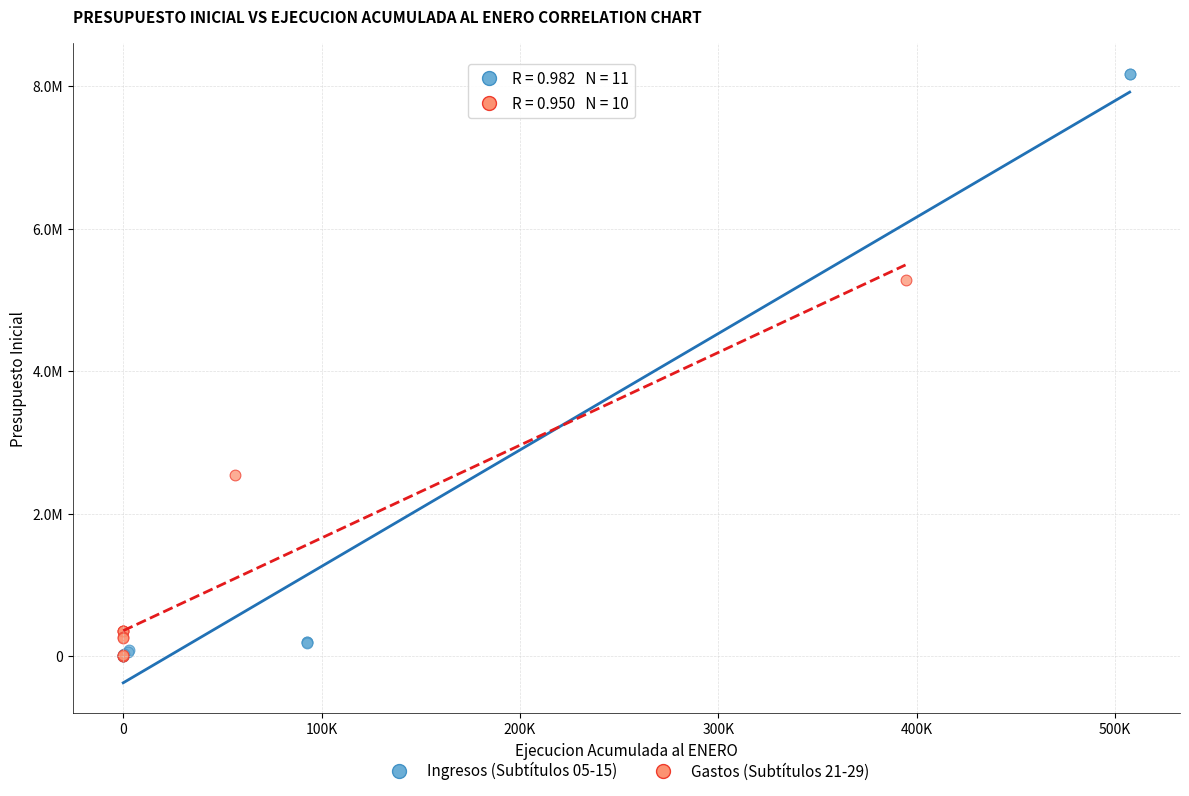

Which series has the widest spread of Y values?

Ingresos (Subtítulos 05-15)